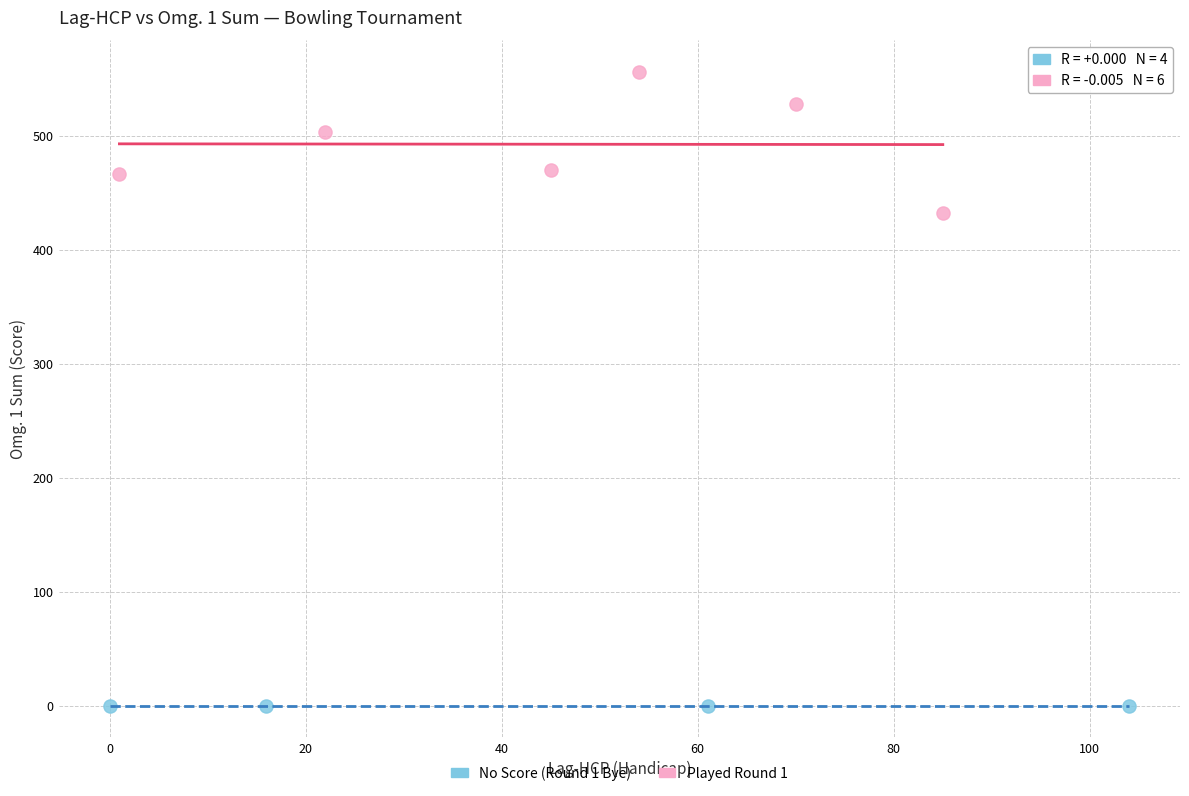

What are all the series names shown in the legend?

No Score (Round 1 Bye), Played Round 1